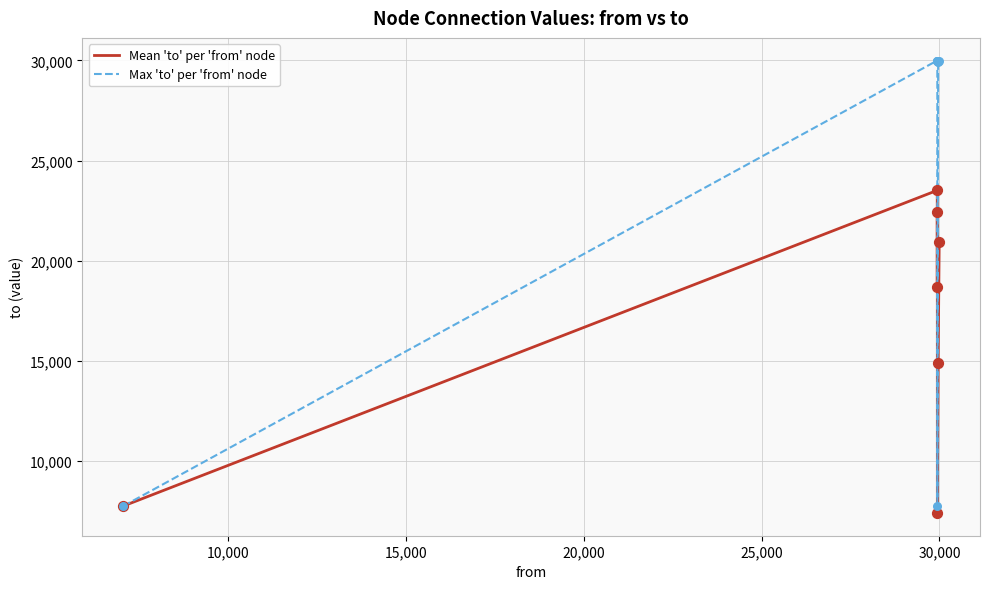

What are all the series names shown in the legend?

Mean 'to' per 'from' node, Max 'to' per 'from' node